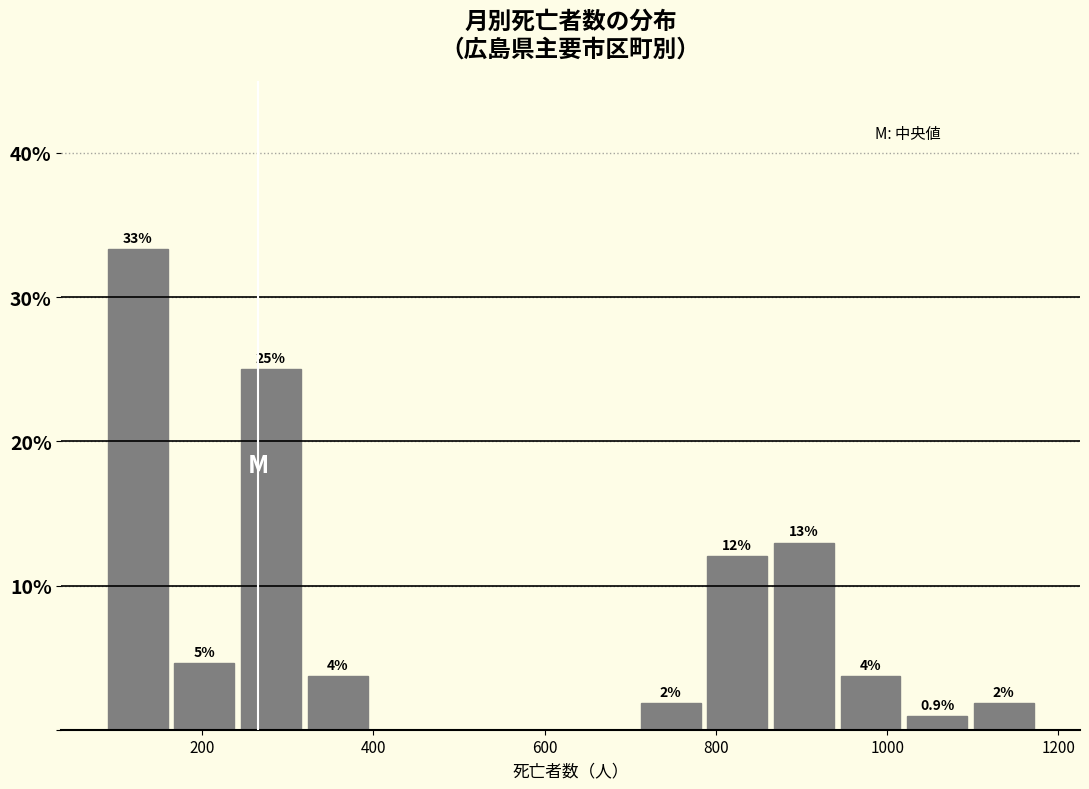

Read against the x-axis, roughly where is the centre of the tallest bar?

120